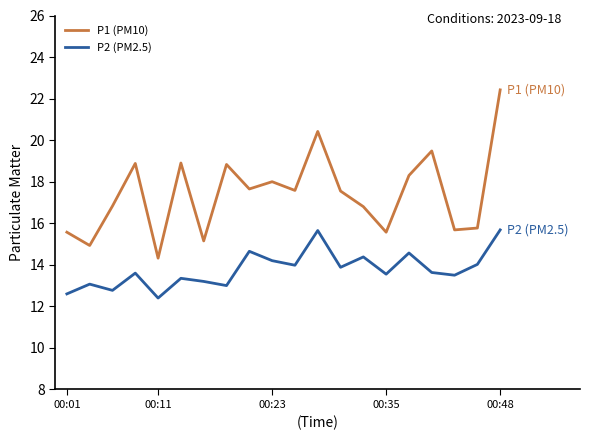

Which series has the largest total across all categories?

P1 (PM10)